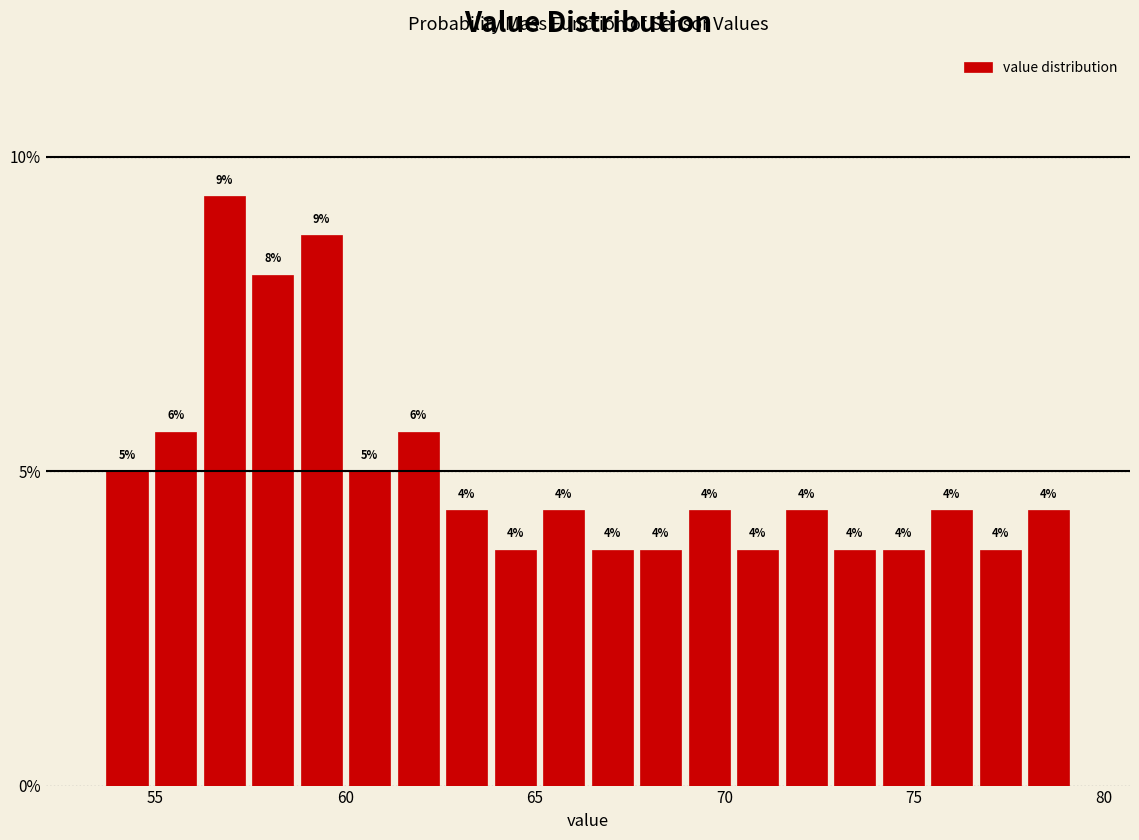

Read against the x-axis, roughly where is the centre of the tallest bar?

57.0